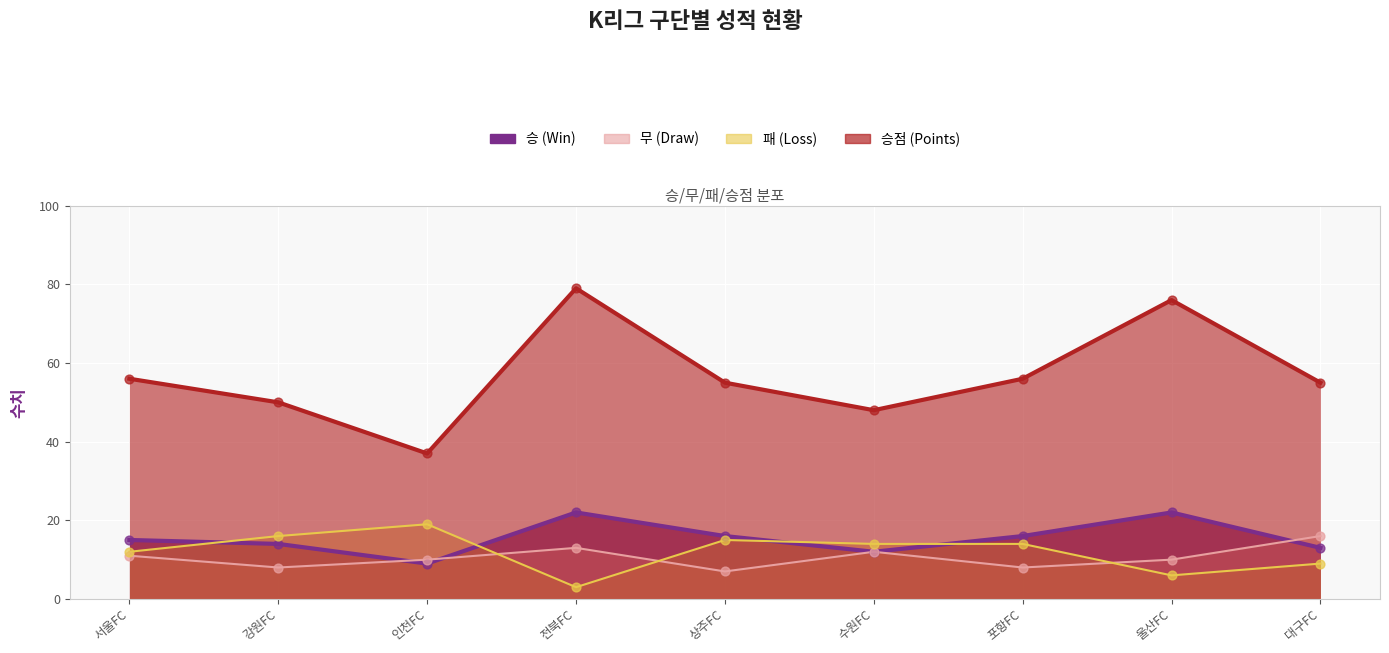

At how many categories does at least one series exceed 64?

2